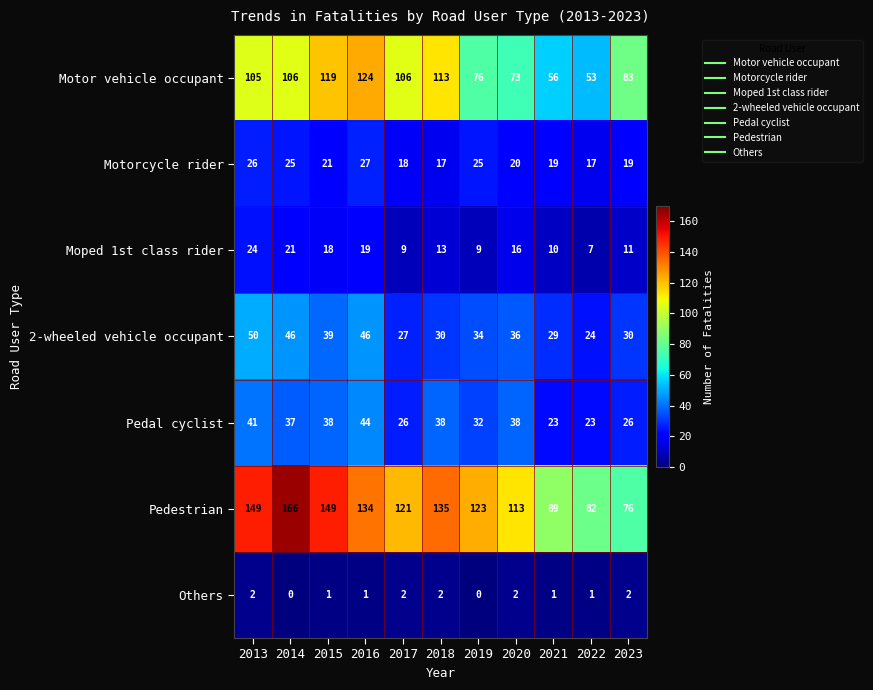

Between 2019 and 2020, which series saw the biggest shift?

Pedestrian